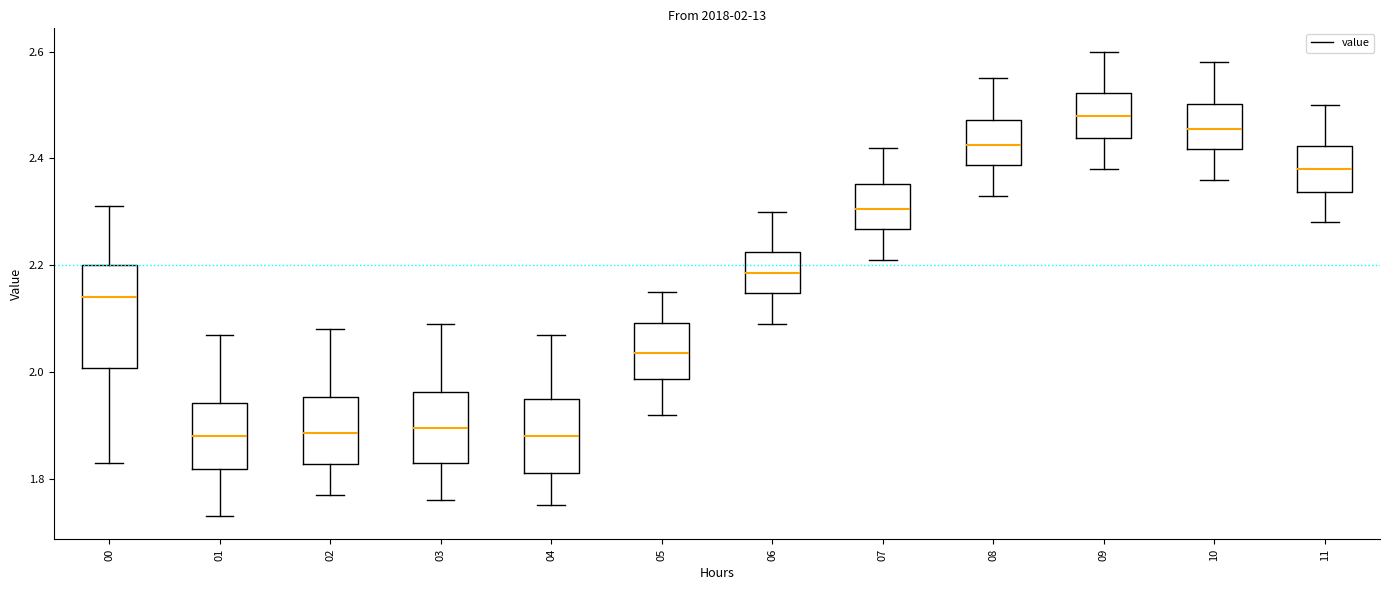

Comparing the boxes themselves (not the whiskers), which one is the tallest?

00